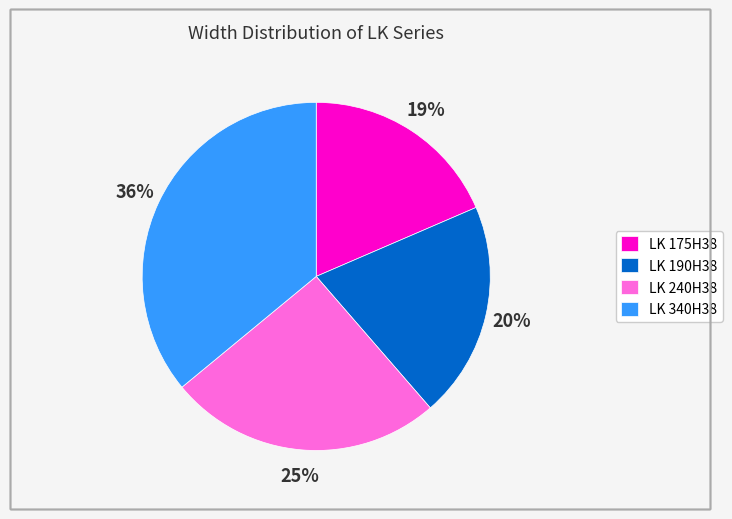

To the nearest percent, what percentage of the pie is LK 175H38?

19%